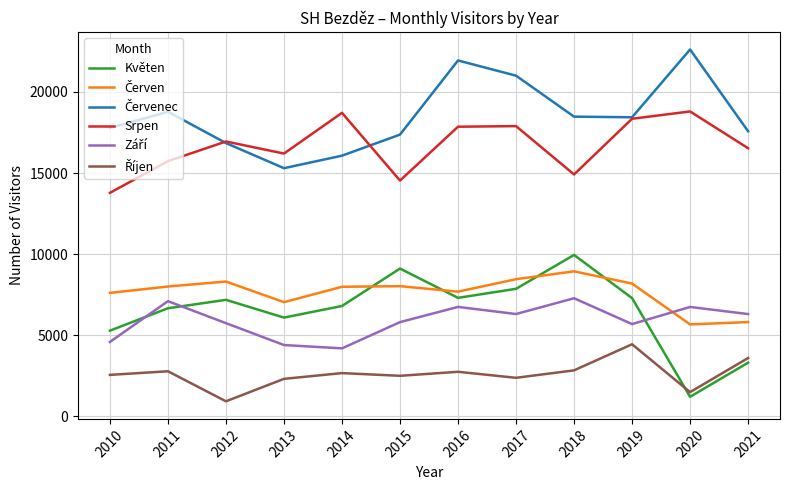

Which series has the widest spread of values?

Květen